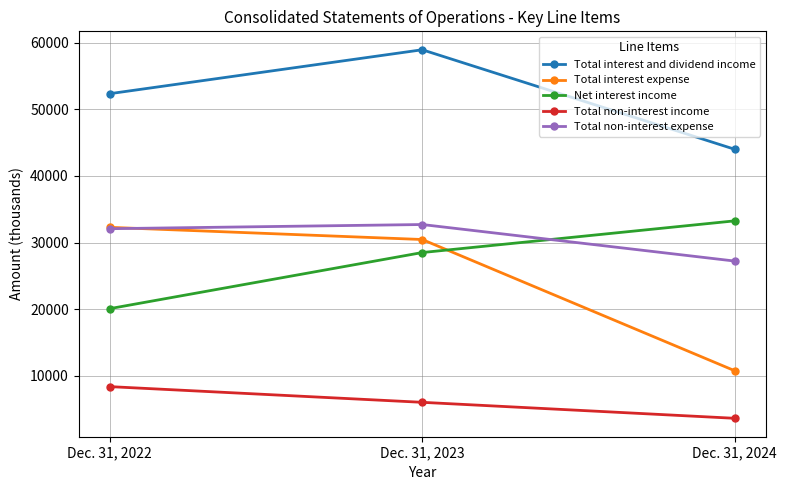

At which label does Total non-interest income reach its minimum?

Dec. 31, 2024